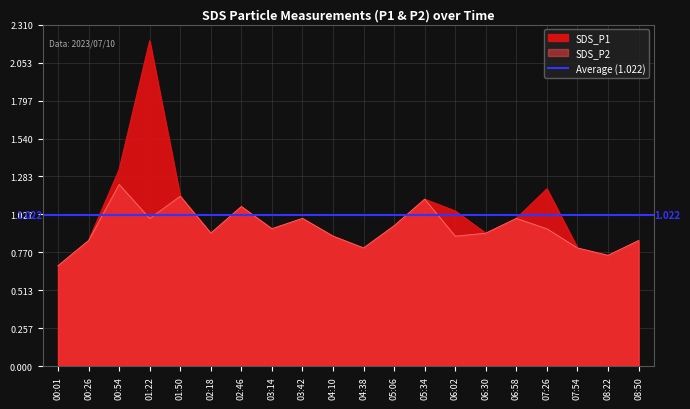

List the series in order of their overall mean, lowest first.

SDS_P2, SDS_P1